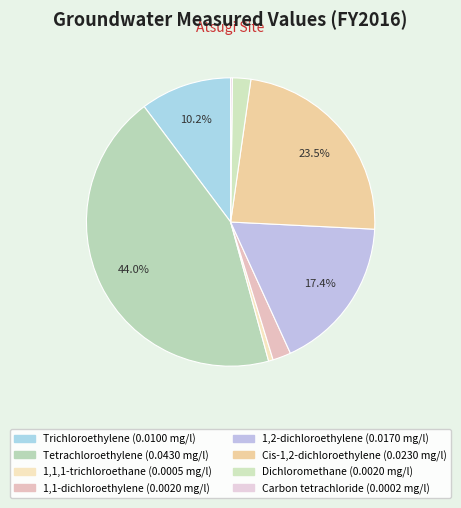

Is there any slice that represents more than half of the pie?

No